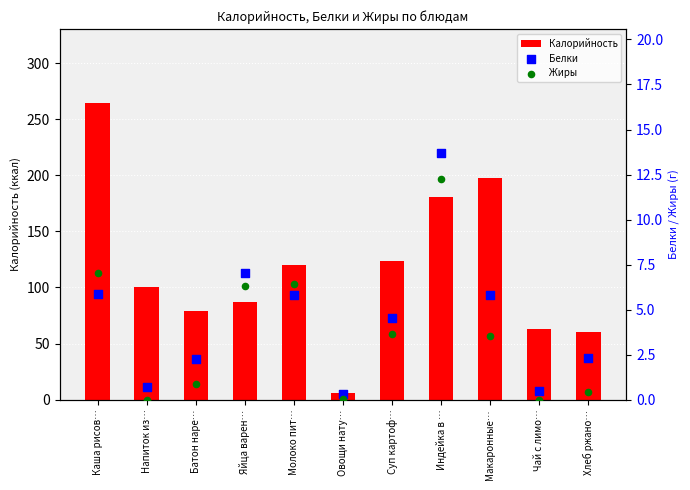

What are all the series names shown in the legend?

Калорийность, Белки, Жиры